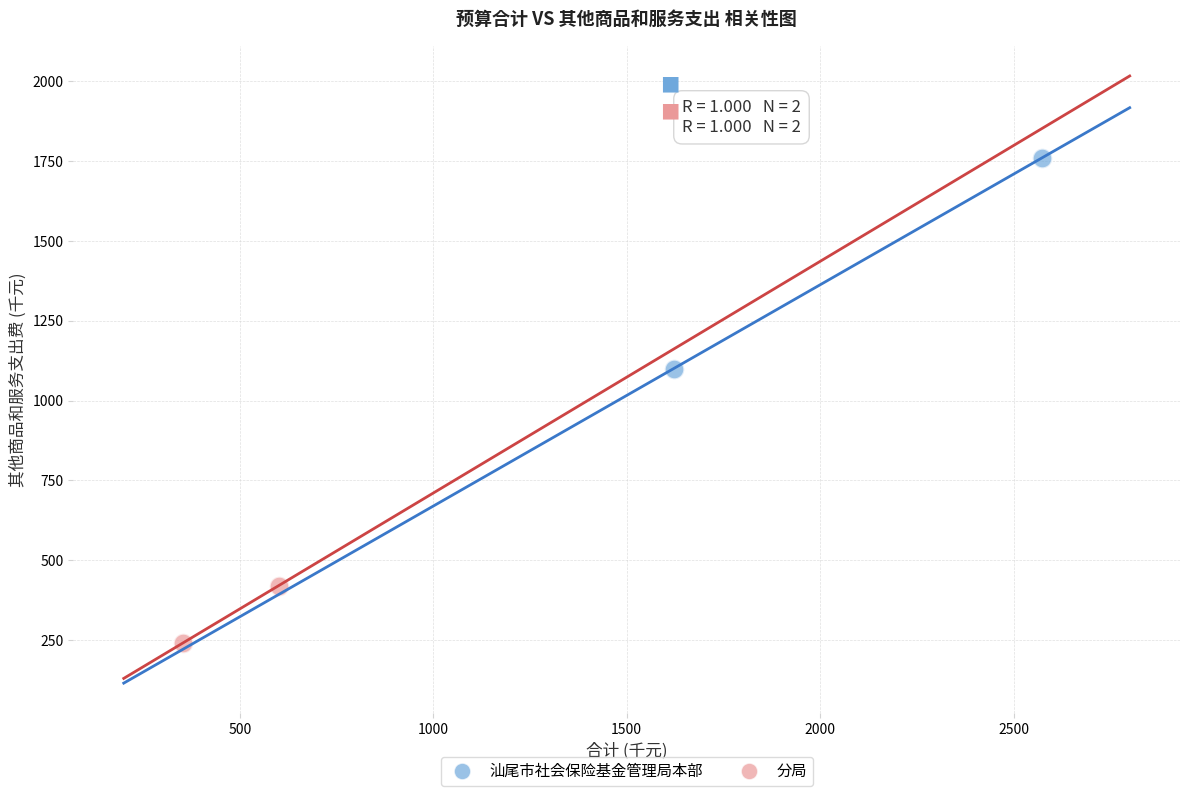

What are all the series names shown in the legend?

汕尾市社会保险基金管理局本部, 分局